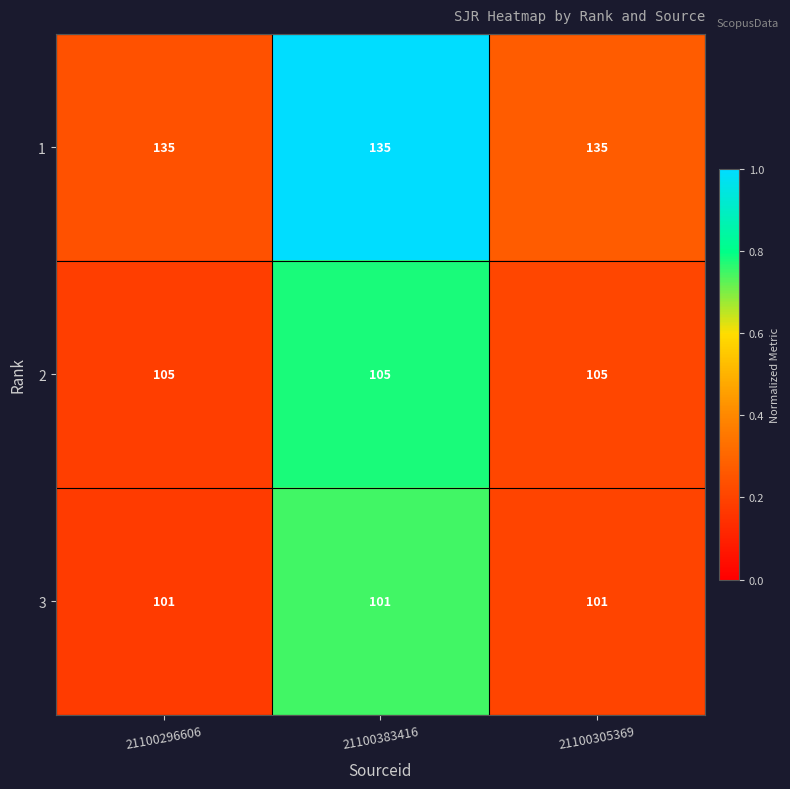

Read the 1 value at 21100305369.

135